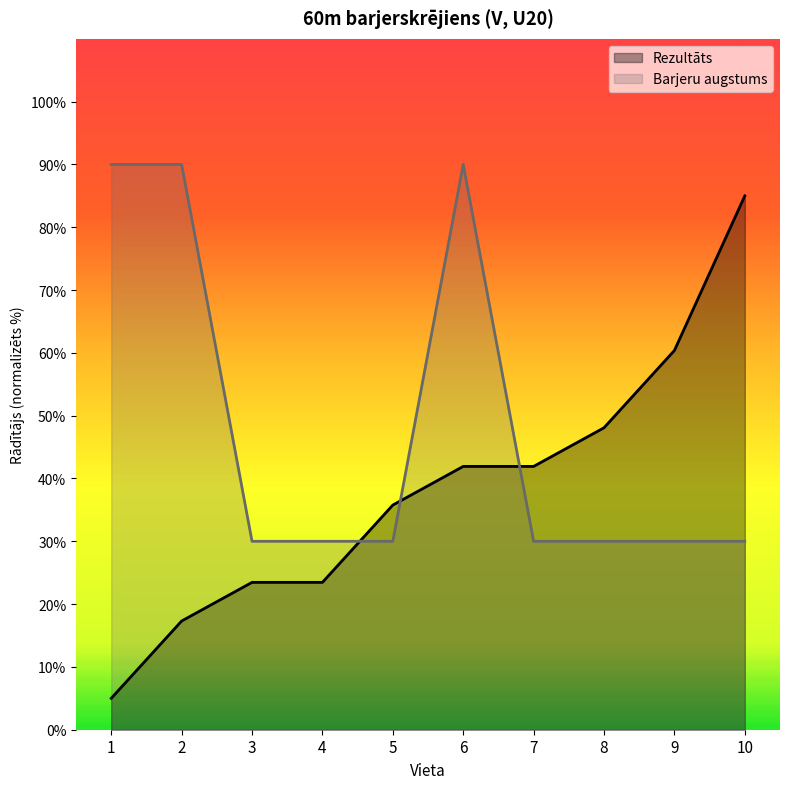

At which label is Barjeru augstums closest to 60?

1